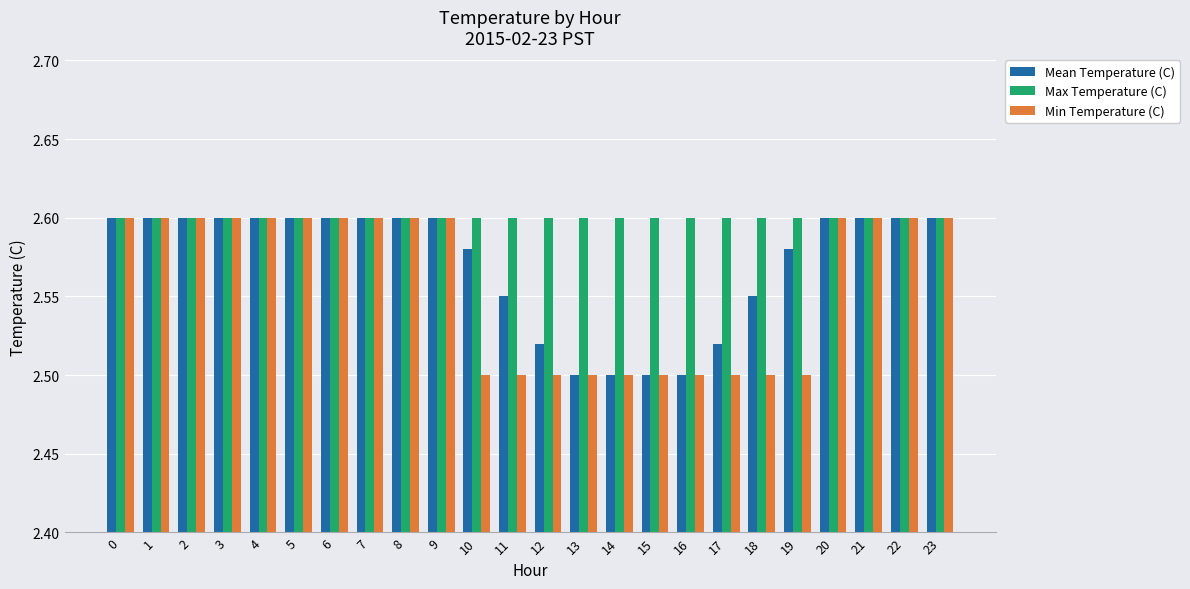

What is the total value across all series at 16?

7.6